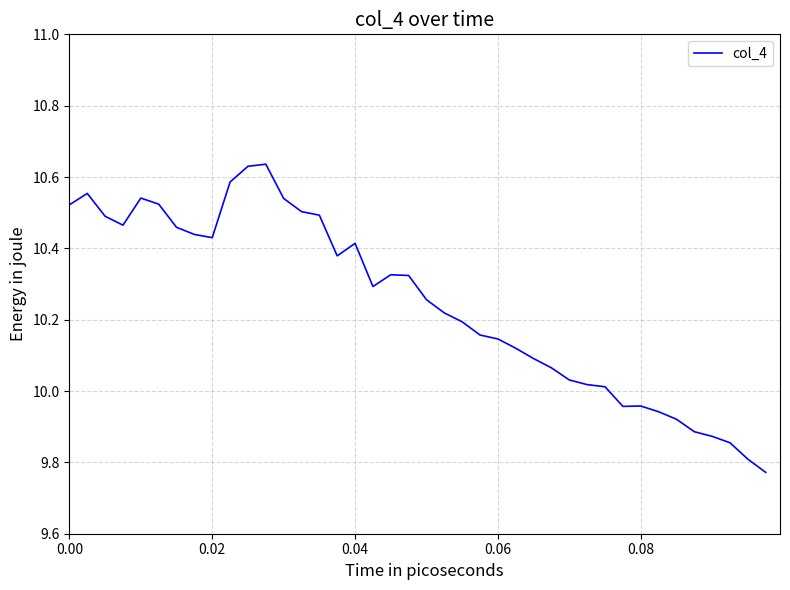

What is the difference between the maximum and minimum values?

0.9